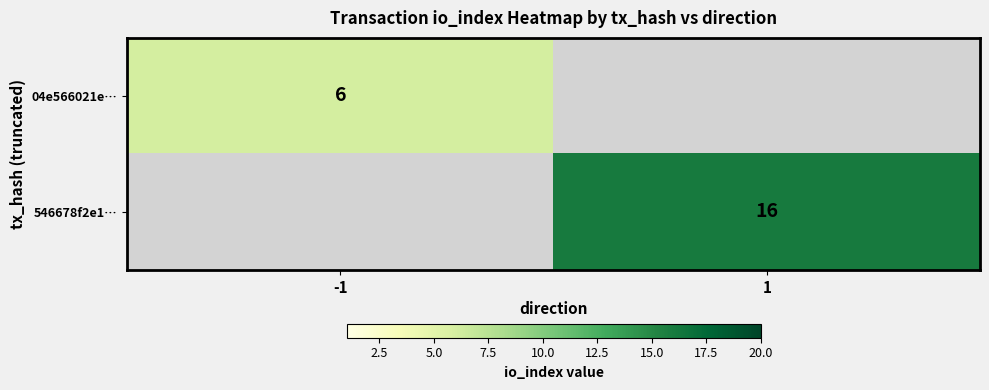

The 546678f2e1… series shows 16 at 1. True or false?

True